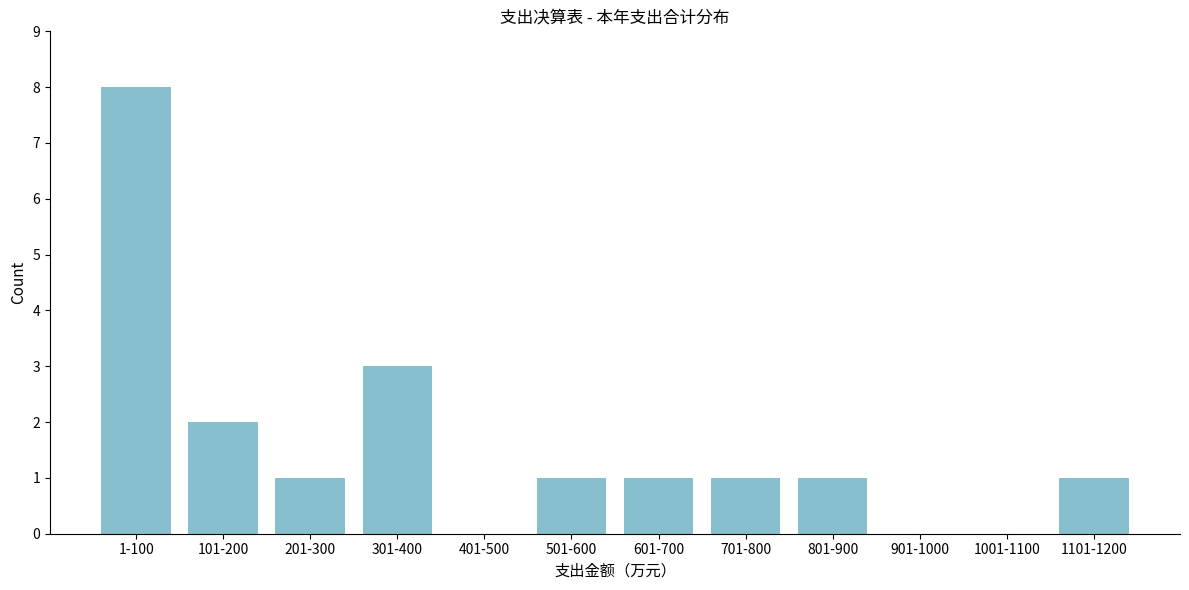

Reading left to right, what are all the values shown in this chart?

1-100=8	101-200=2	201-300=1	301-400=3	401-500=0	501-600=1	601-700=1	701-800=1	801-900=1	901-1000=0	1001-1100=0	1101-1200=1